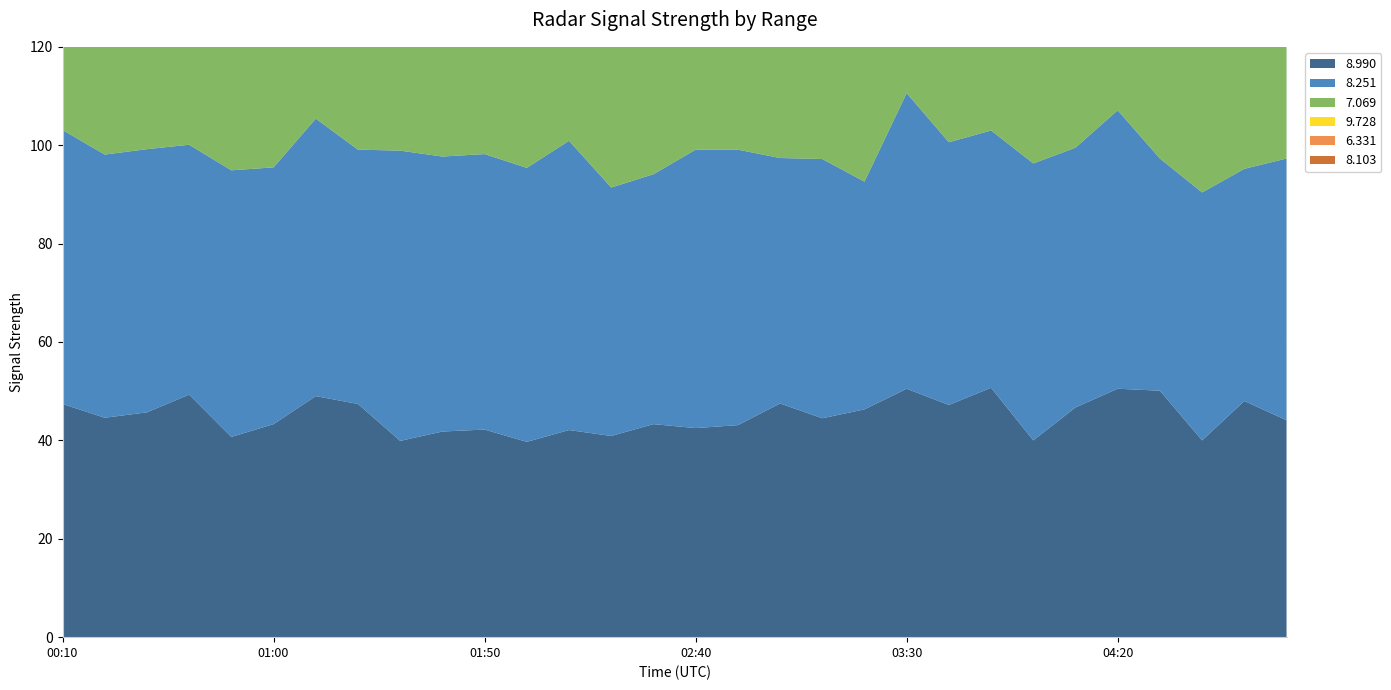

Reading left to right, extract all data points from this chart.

8.990: 00:10=47.4	00:20=44.6	00:30=45.7	00:40=49.3	00:50=40.7	01:00=43.3	01:10=49.0	01:20=47.4	01:30=39.9	01:40=41.8	01:50=42.2	02:00=39.7	02:10=42.1	02:20=40.9	02:30=43.3	02:40=42.5	02:50=43.1	03:00=47.5	03:10=44.5	03:20=46.3	03:30=50.5	03:40=47.2	03:50=50.7	04:00=40.0	04:10=46.7	04:20=50.5	04:30=50.1	04:40=40.0	04:50=48.0	05:00=44.1
8.251: 00:10=55.7	00:20=53.5	00:30=53.5	00:40=50.8	00:50=54.2	01:00=52.2	01:10=56.4	01:20=51.7	01:30=59.0	01:40=55.9	01:50=56.0	02:00=55.7	02:10=58.8	02:20=50.5	02:30=50.8	02:40=56.6	02:50=56.0	03:00=49.9	03:10=52.7	03:20=46.3	03:30=60.1	03:40=53.4	03:50=52.3	04:00=56.3	04:10=52.8	04:20=56.6	04:30=47.2	04:40=50.4	04:50=47.2	05:00=53.2
7.069: 00:10=53.8	00:20=57.1	00:30=58.3	00:40=59.5	00:50=56.7	01:00=58.3	01:10=62.2	01:20=67.2	01:30=67.6	01:40=66.8	01:50=62.0	02:00=66.8	02:10=64.9	02:20=65.2	02:30=61.9	02:40=62.1	02:50=65.2	03:00=59.2	03:10=62.4	03:20=61.9	03:30=60.4	03:40=61.4	03:50=61.2	04:00=60.4	04:10=60.3	04:20=62.1	04:30=57.2	04:40=62.3	04:50=62.1	05:00=53.5
9.728: 00:10=40.2	00:20=40.7	00:30=41.5	00:40=42.5	00:50=40.7	01:00=41.5	01:10=41.3	01:20=40.4	01:30=36.6	01:40=41.2	01:50=38.0	02:00=39.1	02:10=40.7	02:20=43.2	02:30=42.9	02:40=41.0	02:50=41.1	03:00=43.8	03:10=40.8	03:20=43.8	03:30=39.7	03:40=45.6	03:50=43.2	04:00=41.0	04:10=45.2	04:20=40.7	04:30=47.2	04:40=40.7	04:50=44.3	05:00=44.9
6.331: 00:10=70.0	00:20=67.4	00:30=68.1	00:40=65.4	00:50=66.5	01:00=65.5	01:10=62.9	01:20=67.3	01:30=67.3	01:40=67.4	01:50=65.4	02:00=68.4	02:10=68.1	02:20=66.5	02:30=68.4	02:40=66.5	02:50=60.4	03:00=69.6	03:10=65.4	03:20=60.1	03:30=67.7	03:40=63.3	03:50=64.0	04:00=70.0	04:10=58.7	04:20=63.3	04:30=65.9	04:40=69.7	04:50=70.4	05:00=63.3
8.103: 00:10=55.6	00:20=55.7	00:30=54.4	00:40=54.1	00:50=54.0	01:00=54.4	01:10=57.7	01:20=60.8	01:30=52.7	01:40=60.2	01:50=56.0	02:00=60.2	02:10=56.4	02:20=58.7	02:30=56.9	02:40=59.6	02:50=52.2	03:00=54.7	03:10=55.1	03:20=49.9	03:30=55.7	03:40=54.7	03:50=58.4	04:00=61.9	04:10=51.1	04:20=59.6	04:30=61.3	04:40=59.2	04:50=60.5	05:00=60.5